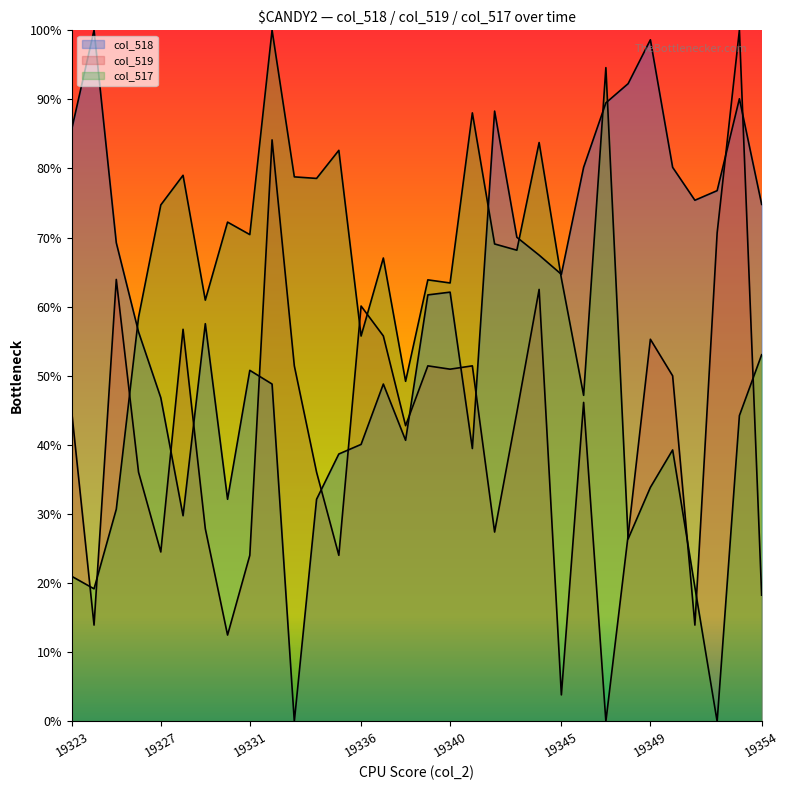

What is the difference between the values at 19326 and 19346?

23.8